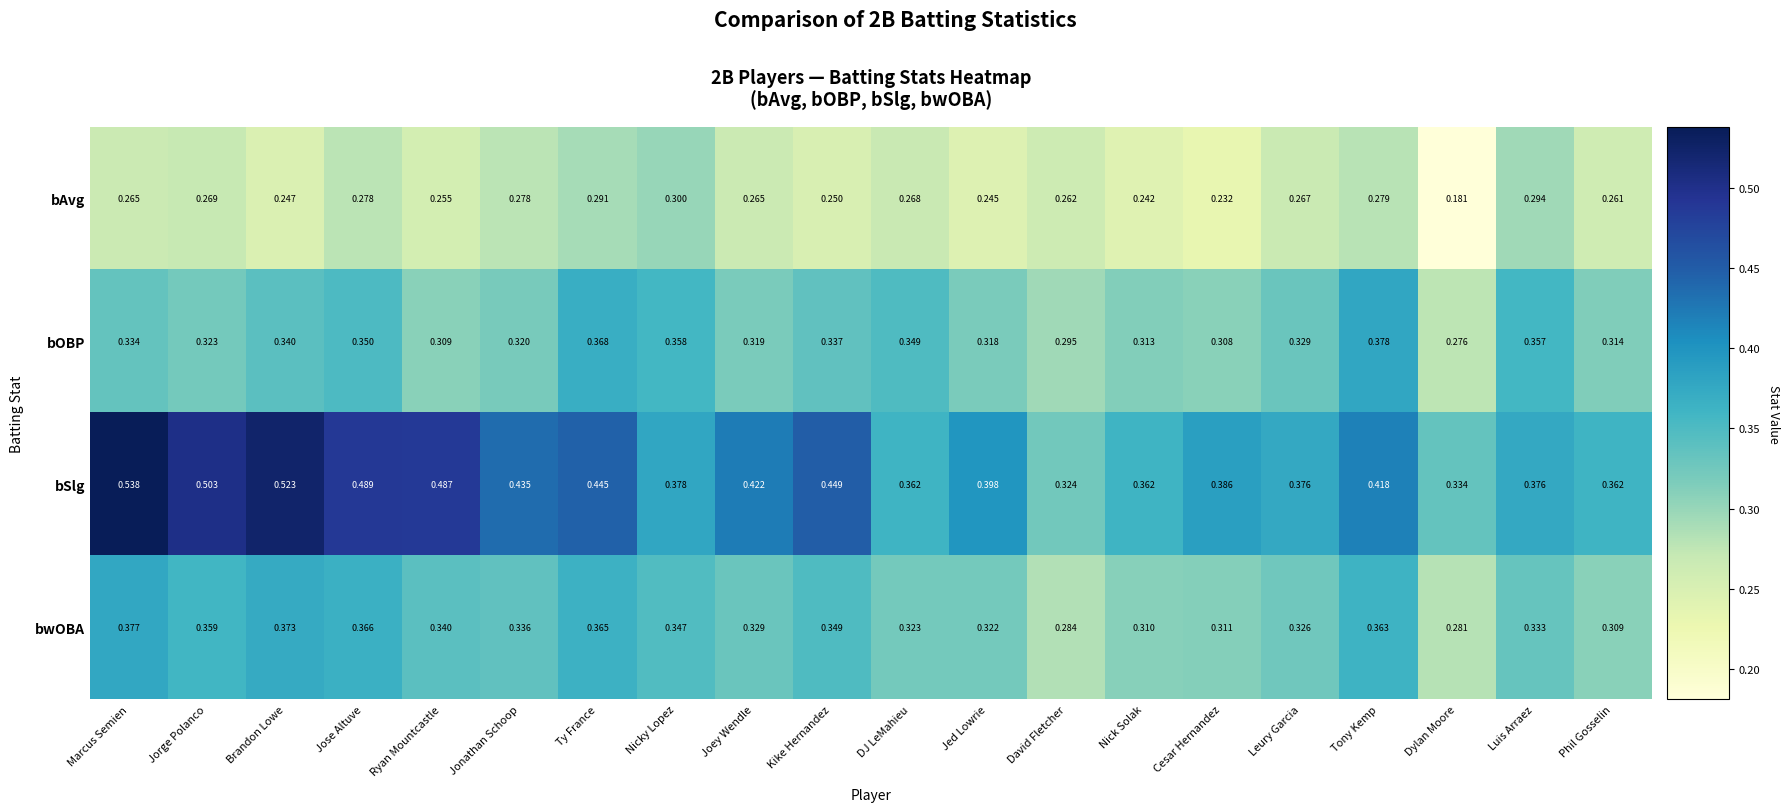

At which category does the chart reach its minimum across all series?

Dylan Moore